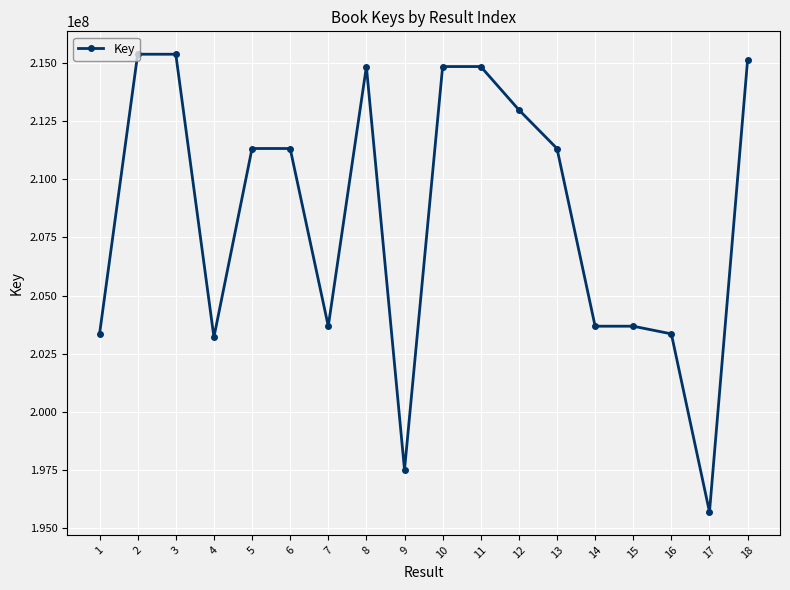

How many data points does each series have?

18